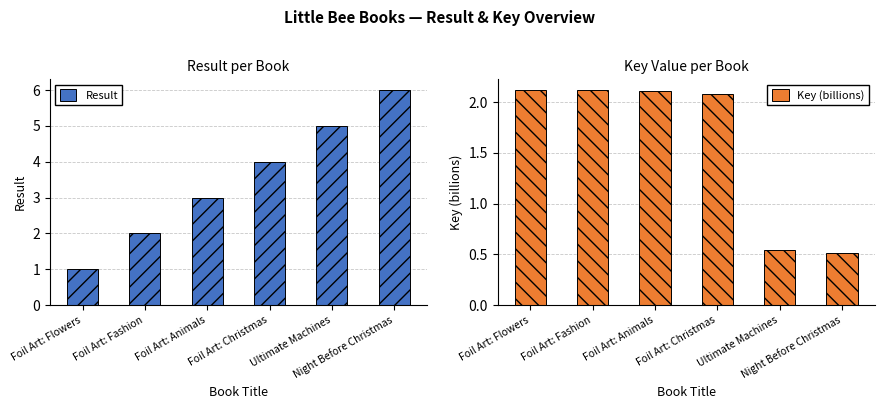

At which category is the sum across all series the highest?

Night Before Christmas